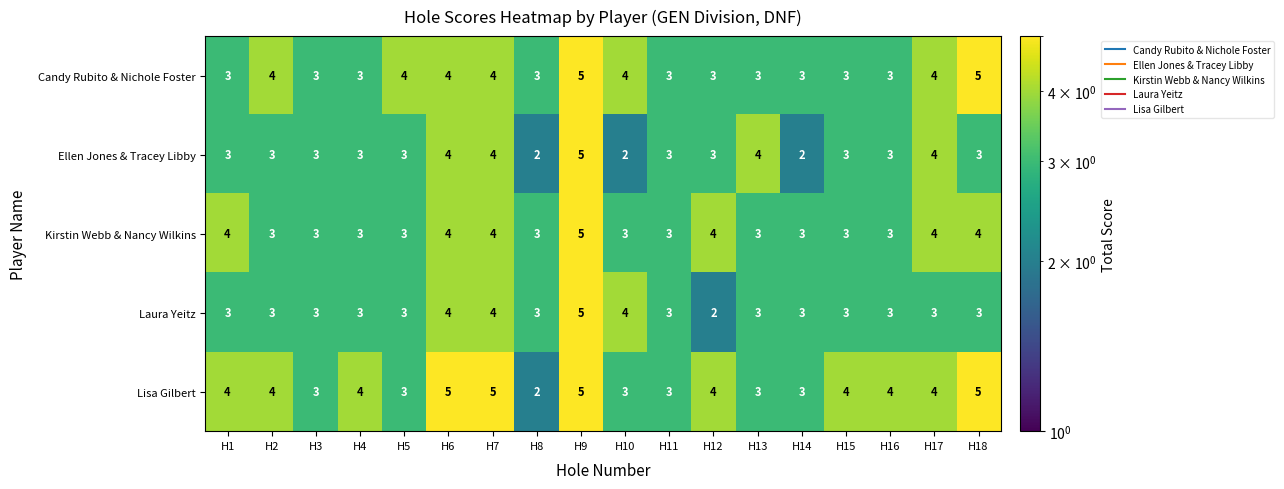

At which category is the sum across all series the highest?

H9